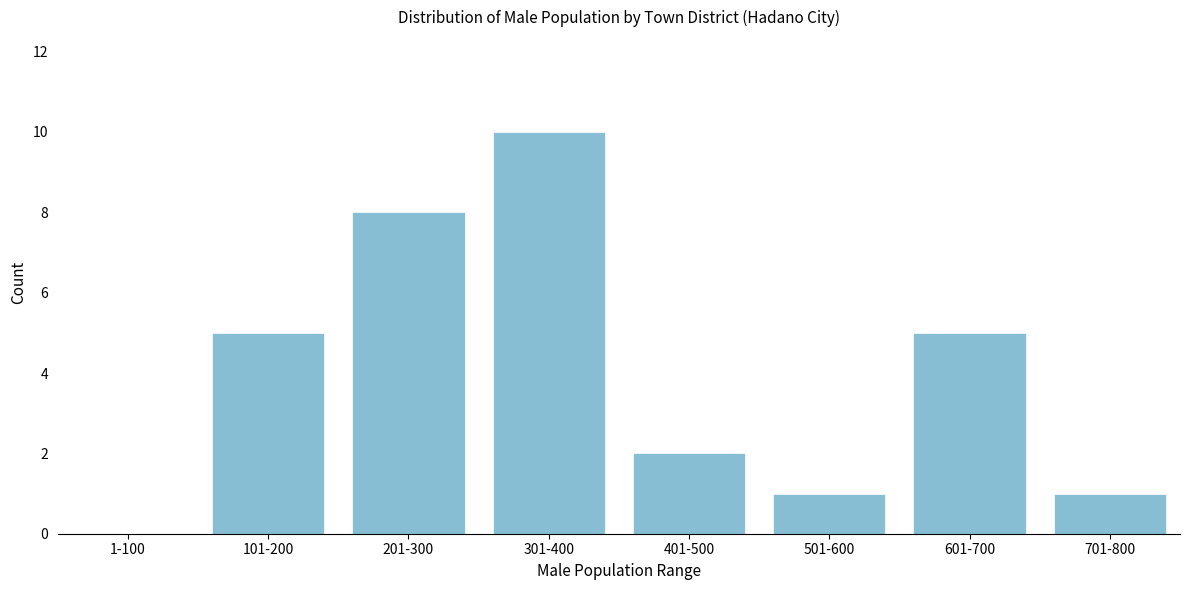

Reading left to right, transcribe all the data shown in this chart.

1-100=0	101-200=5	201-300=8	301-400=10	401-500=2	501-600=1	601-700=5	701-800=1